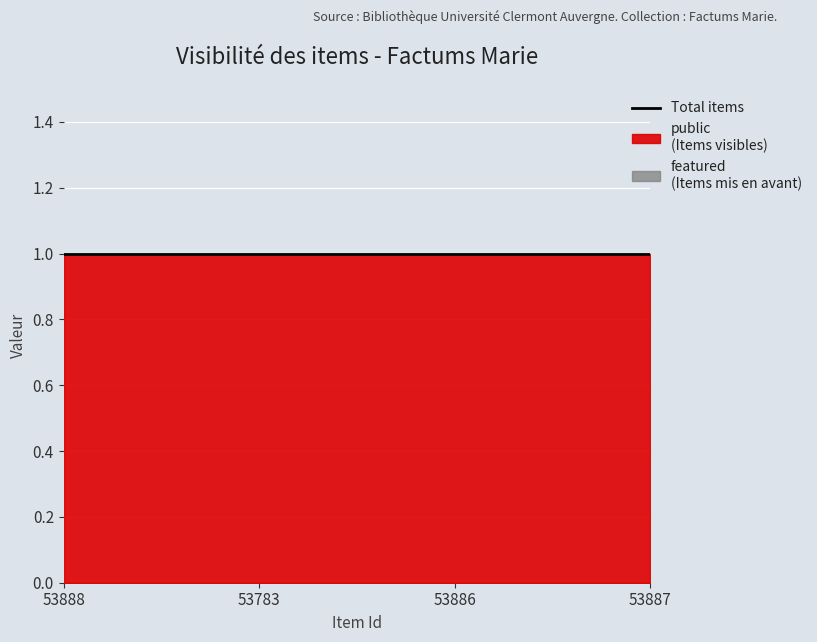

Rank the series at 53886 from lowest to highest value.

featured, public